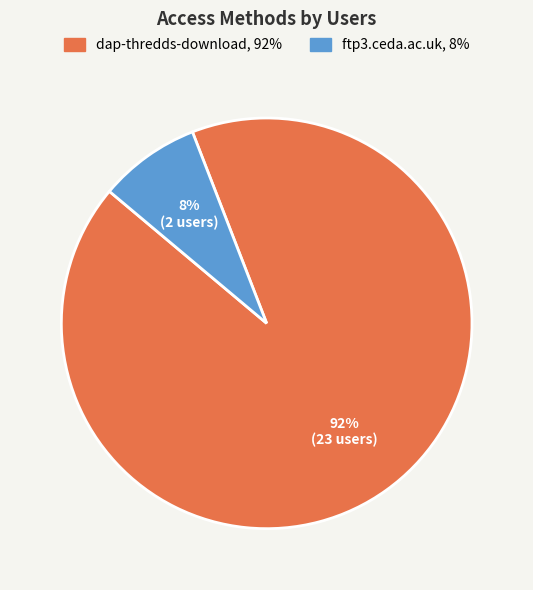

Which slice is the smallest?

ftp3.ceda.ac.uk